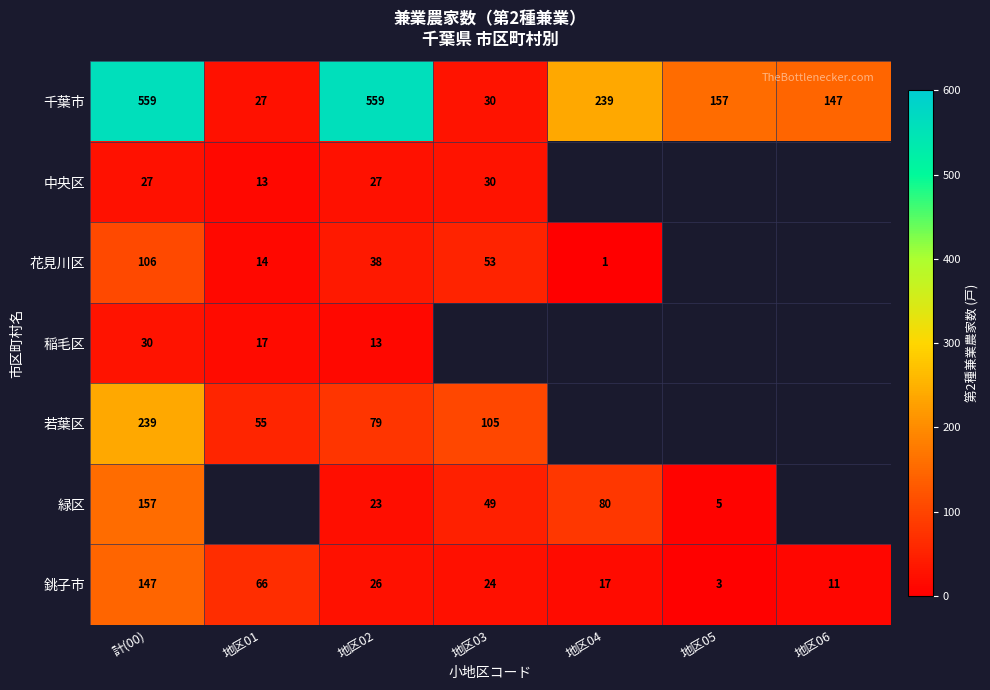

True or false: 千葉市 has a value of 559 at 計(00).

True